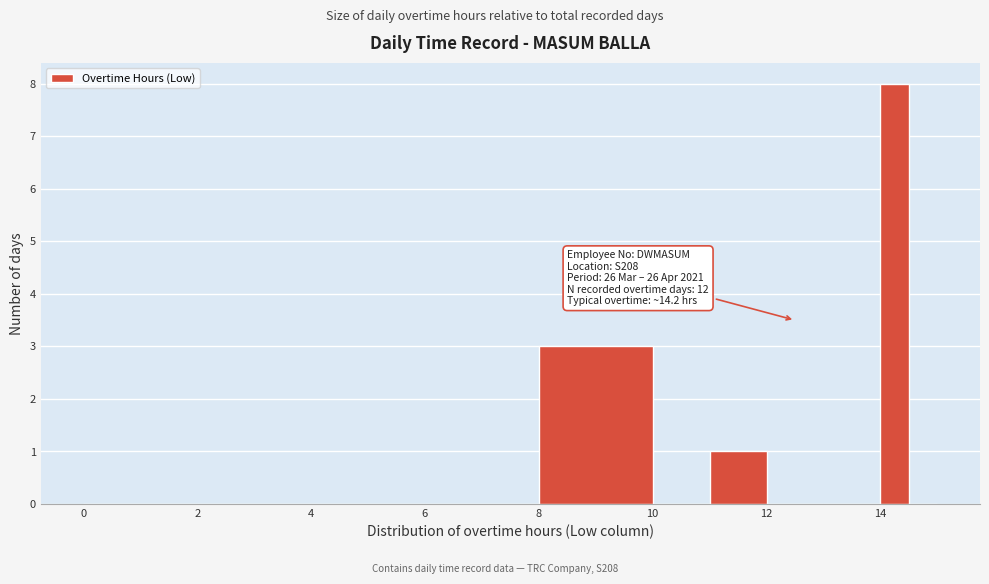

Read against the x-axis, roughly where is the centre of the tallest bar?

14.2